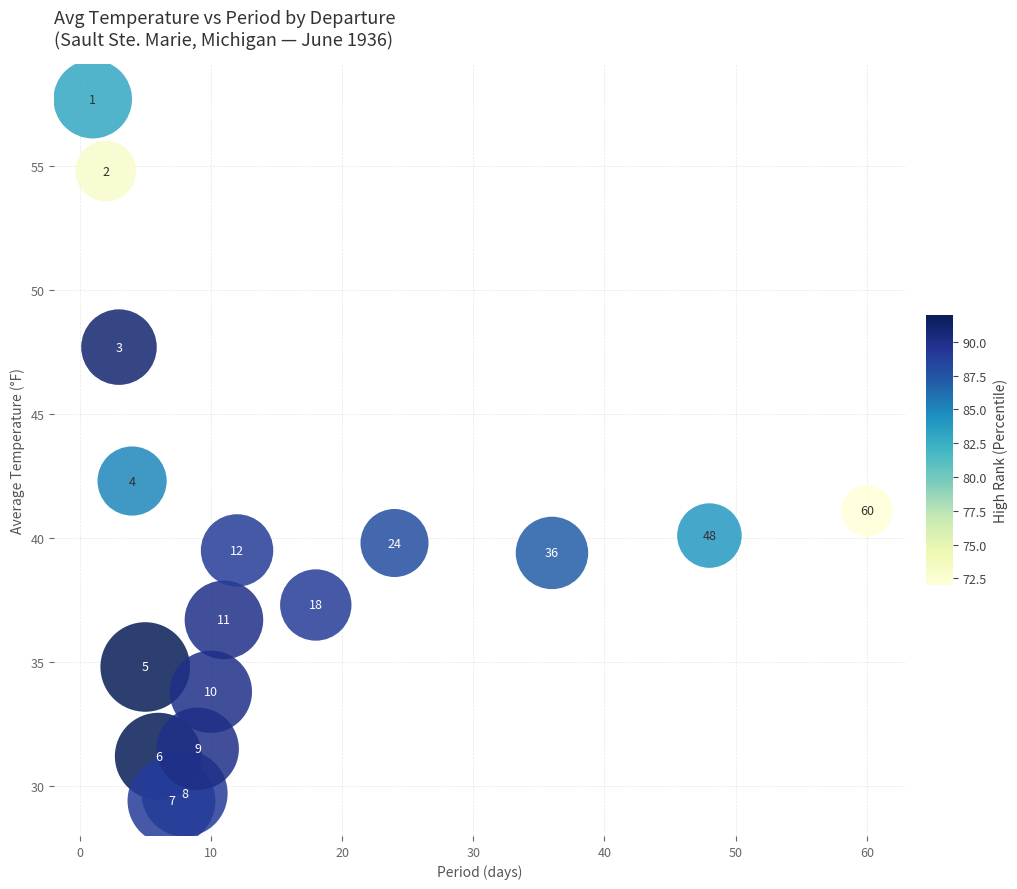

What is the range of Y values (max minus min)?

28.3